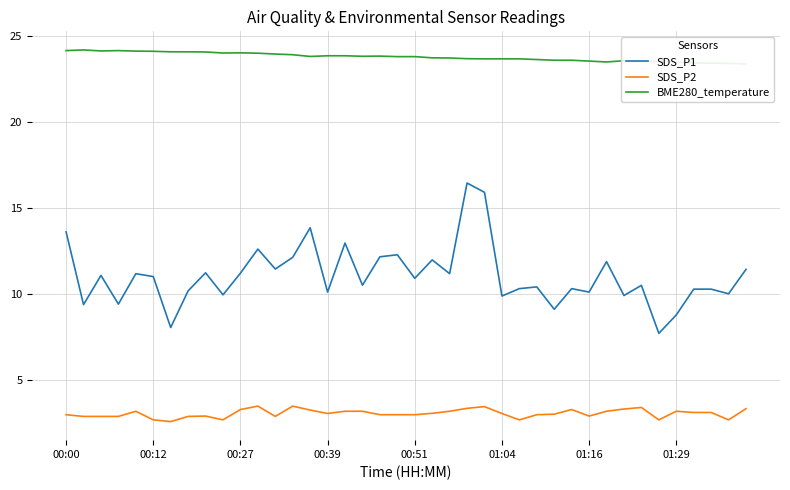

At which category is the sum across all series the highest?

23